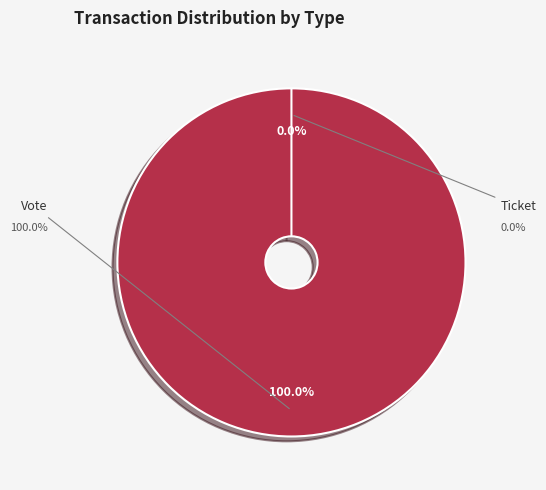

Is it true that Ticket is 0% of the pie?

True